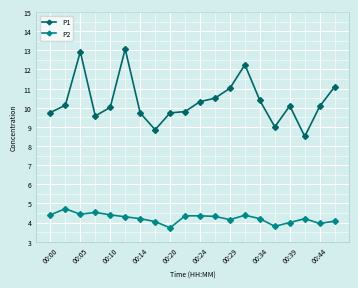

Rank the series by their maximum value, from highest to lowest.

P1, P2